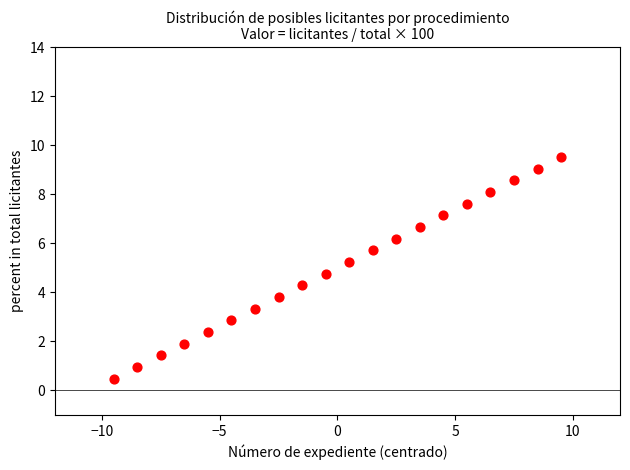

What is the range of X values (max minus min)?

19.0